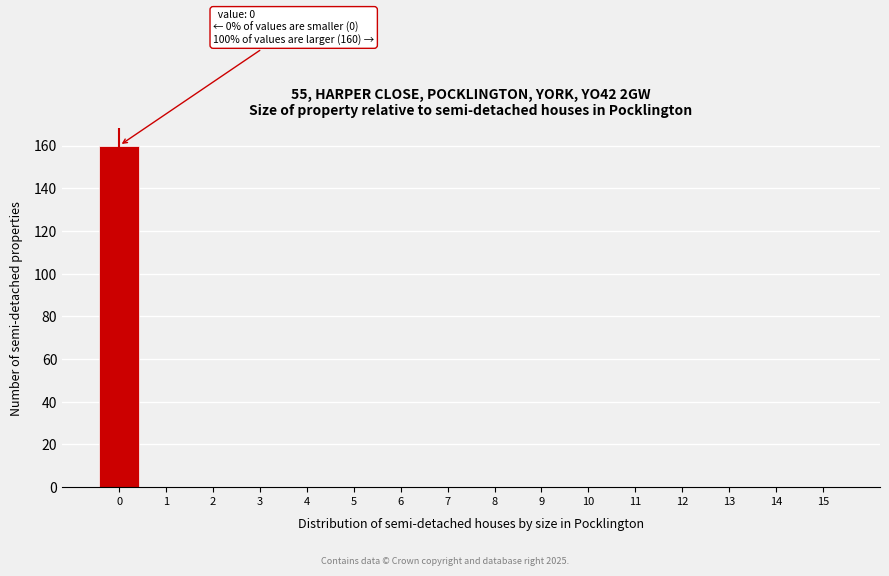

Reading left to right, transcribe all the data shown in this chart.

0=160	1=0	2=0	3=0	4=0	5=0	6=0	7=0	8=0	9=0	10=0	11=0	12=0	13=0	14=0	15=0